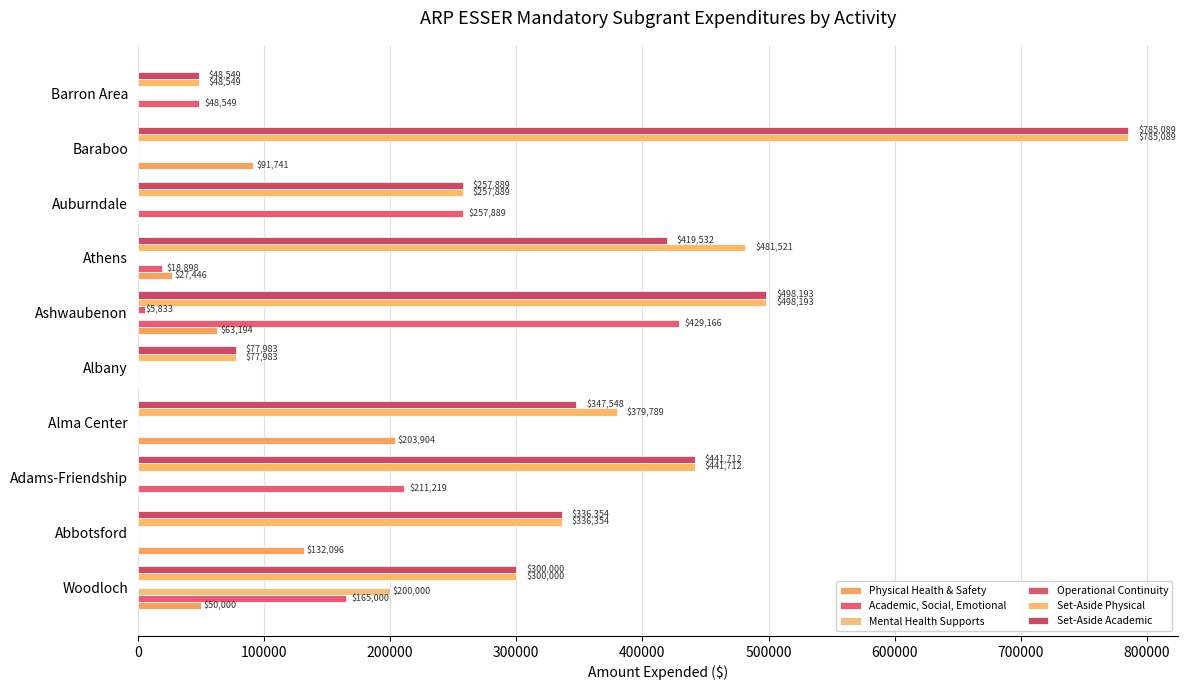

How many data points does each series have?

10